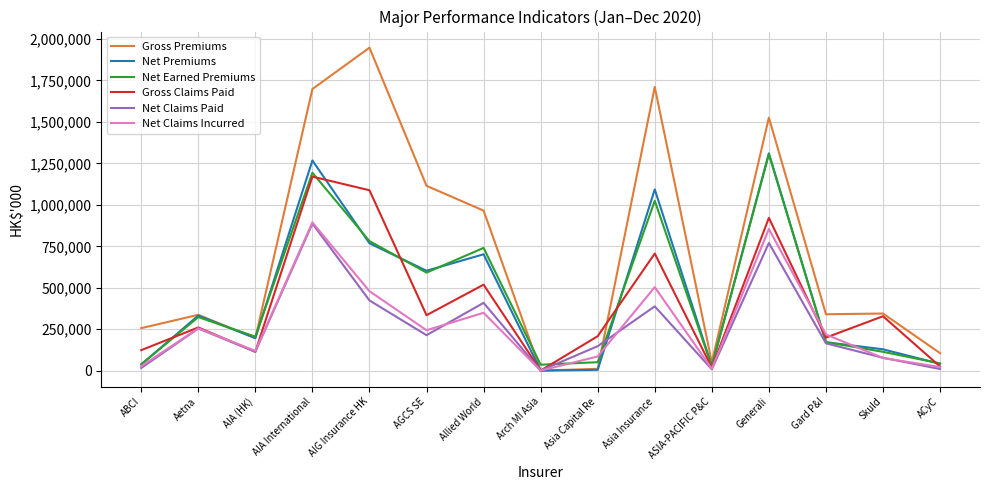

What is the approximate value of Net Claims Paid at Aetna, to the nearest 10?

254560